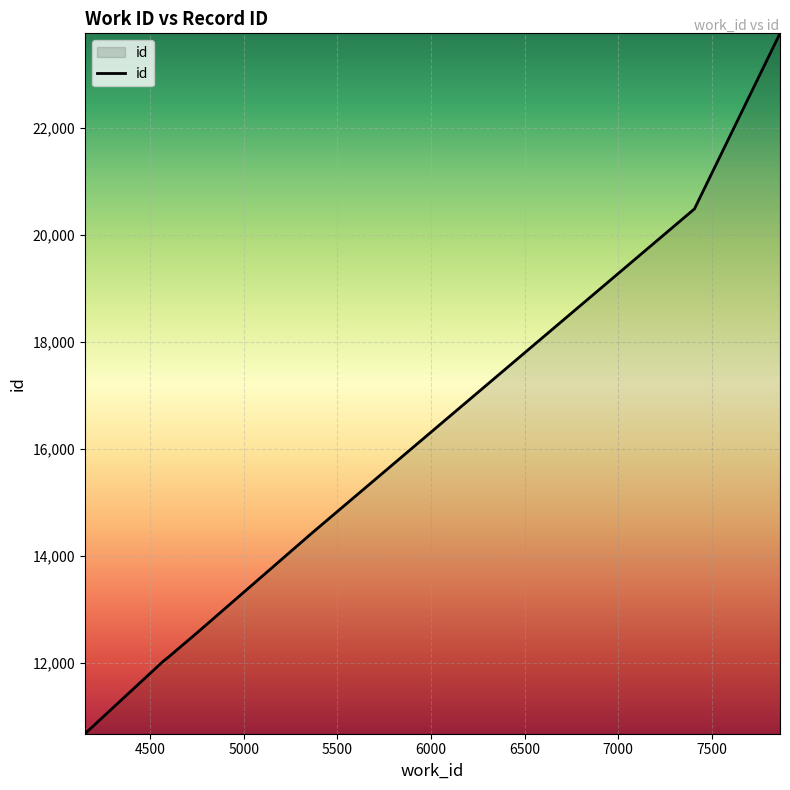

How many lines are shown in the chart?

1